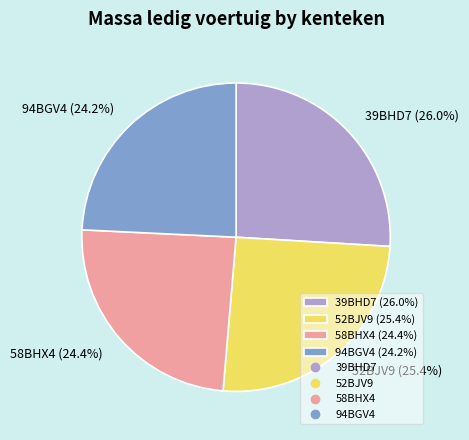

Combined, do 39BHD7 (26.0%) and 94BGV4 (24.2%) account for over 50%?

Yes